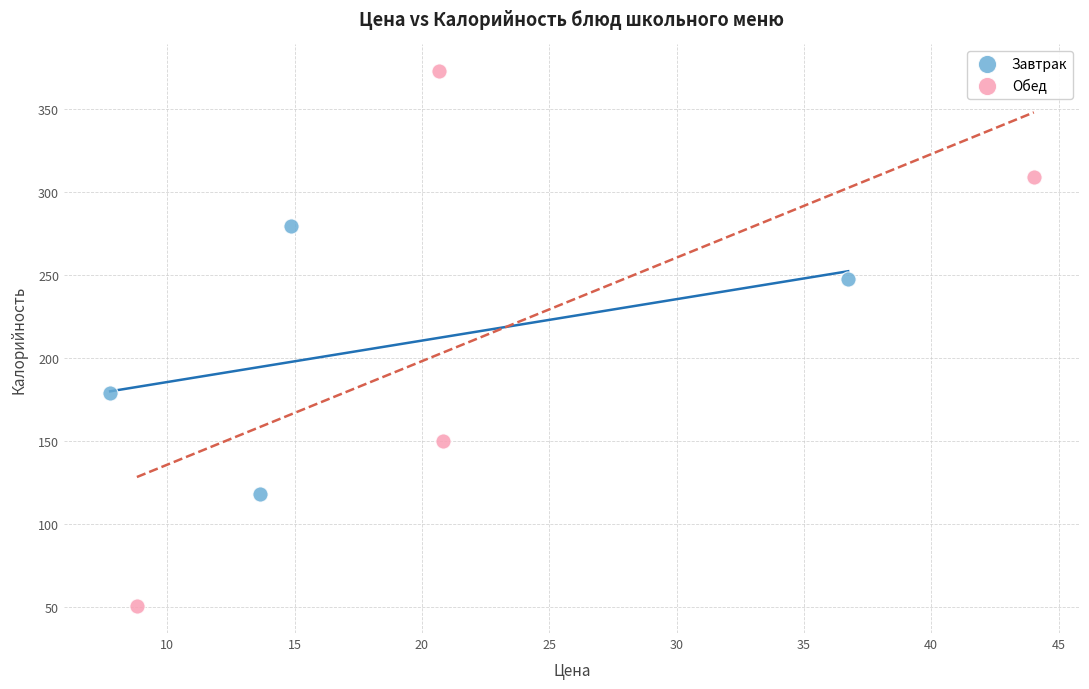

Which series contains the highest Y value?

Обед